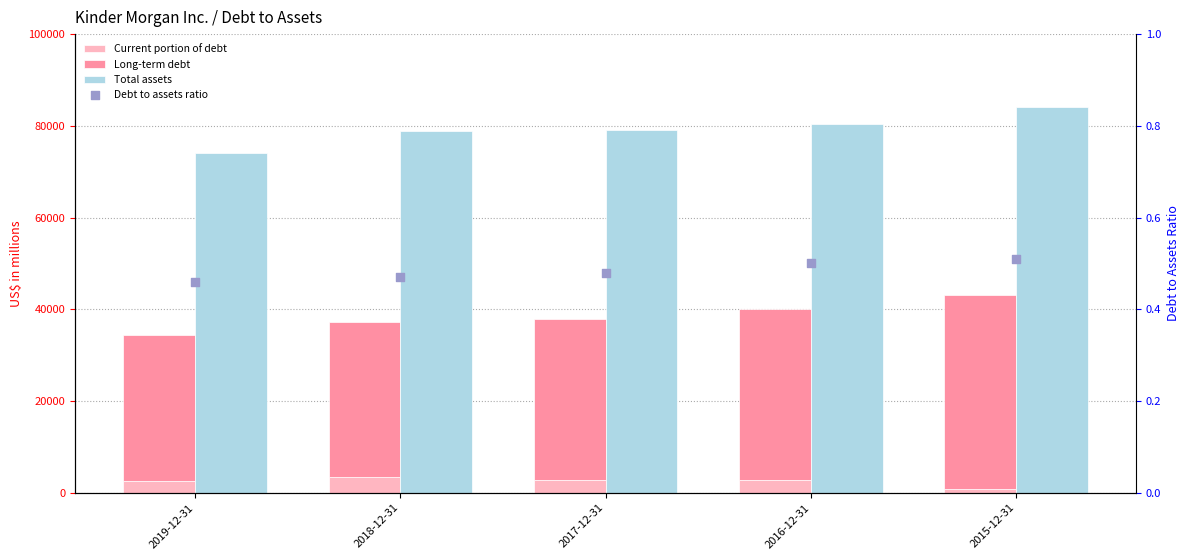

Which series contains the highest Y value?

Total assets